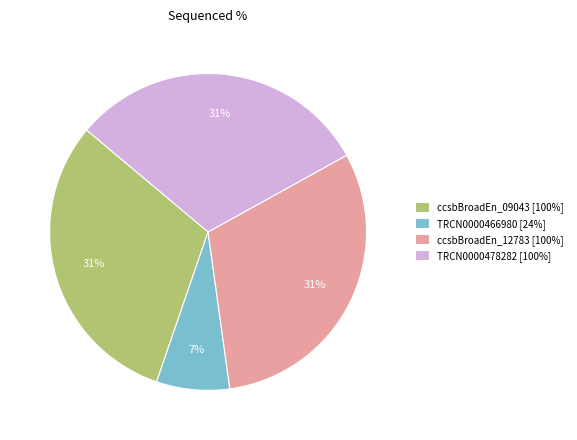

Is the sum of TRCN0000466980 [24%] and TRCN0000478282 [100%] greater than half?

No